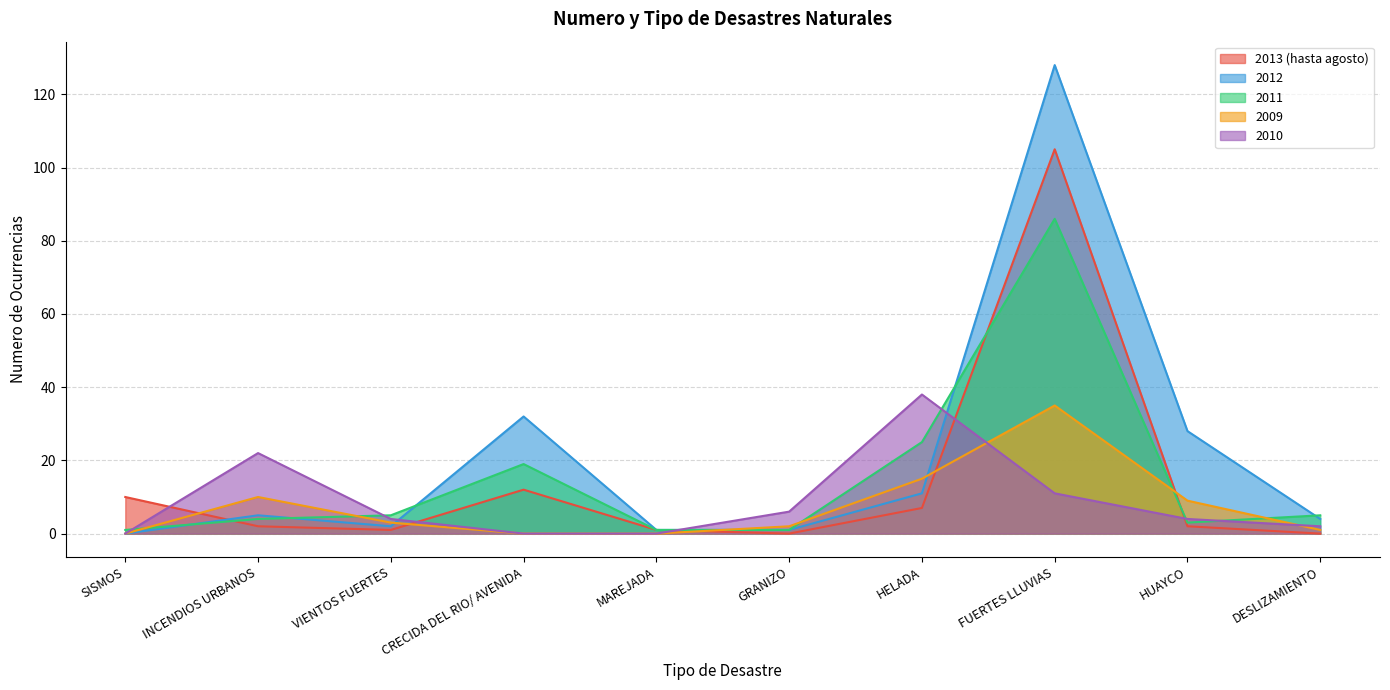

True or false: 2013 (hasta agosto) has a value of 8 at CRECIDA DEL RIO/ AVENIDA.

False